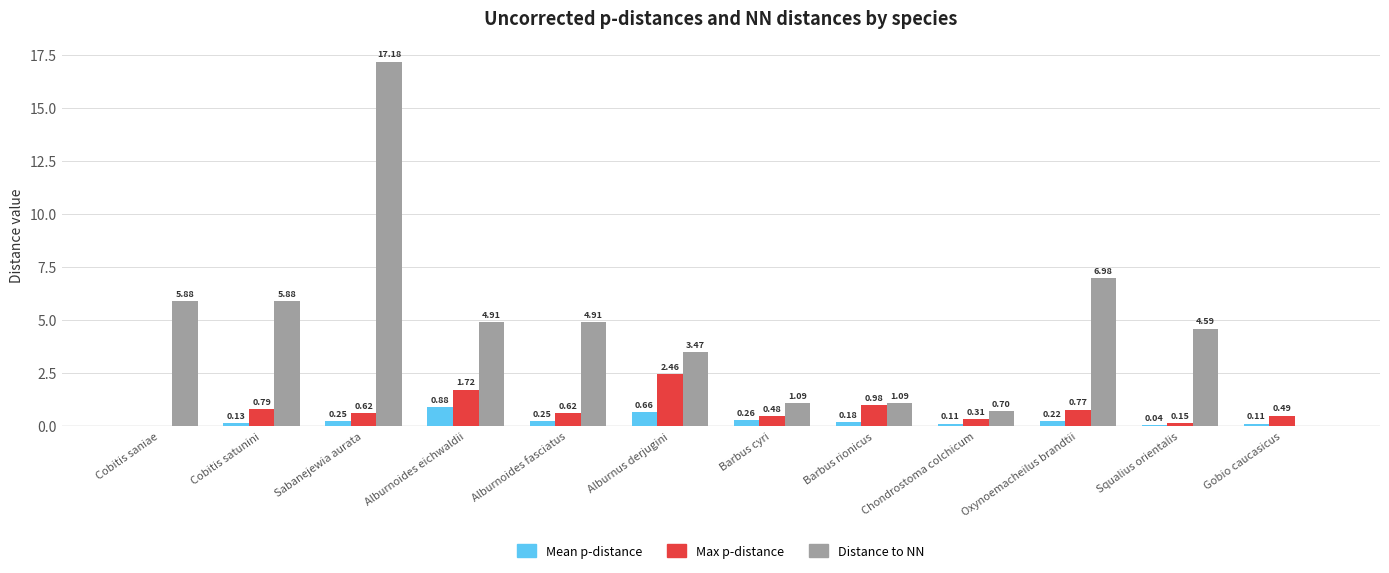

What is the sum of all Distance to NN values?

56.7